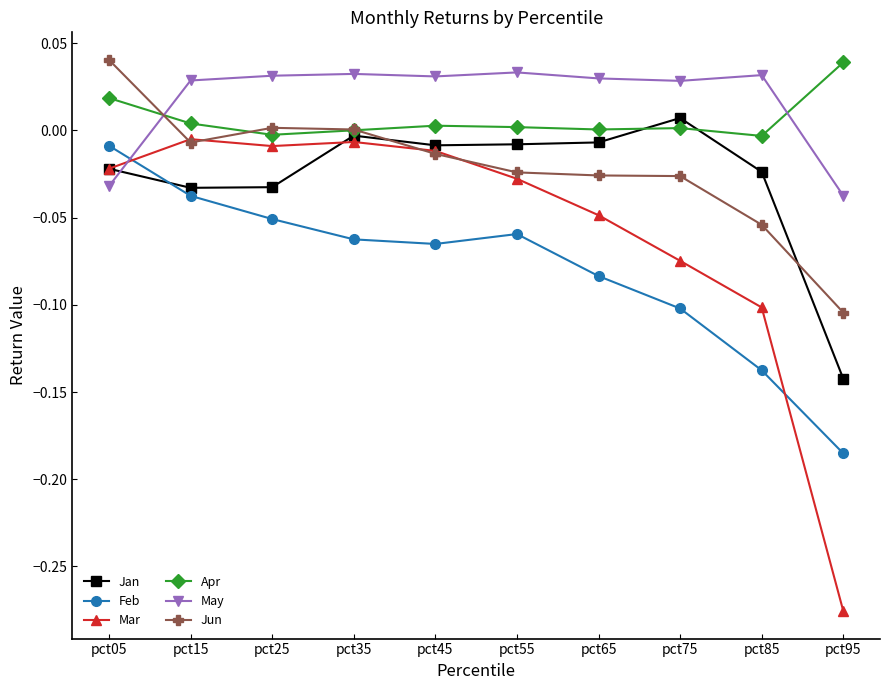

True or false: Mar has a value of -0.1 at pct85.

True